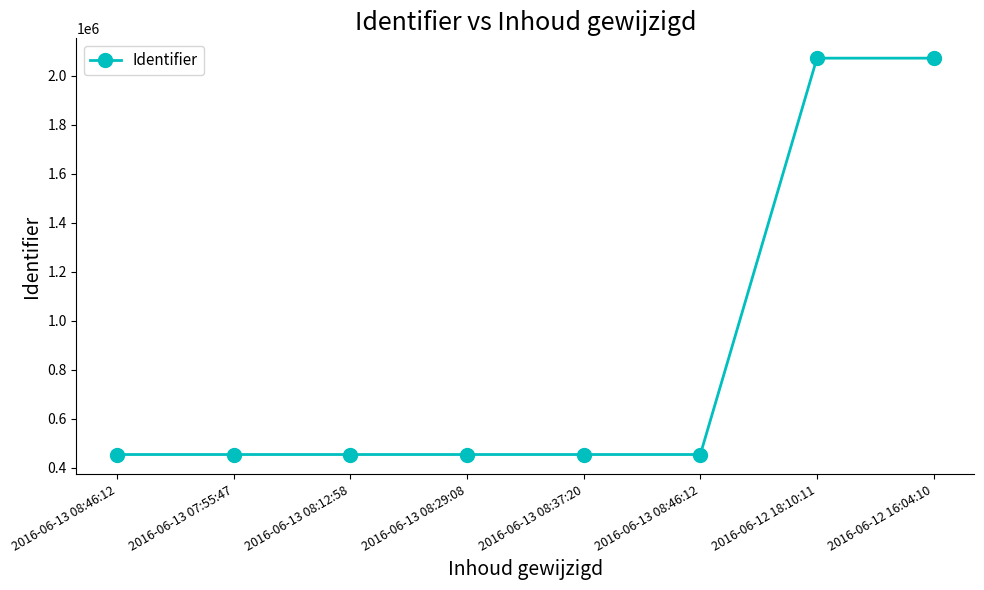

Reading left to right, extract all data points from this chart.

454287	454305	454306	454309	454307	454318	2071416	2071417